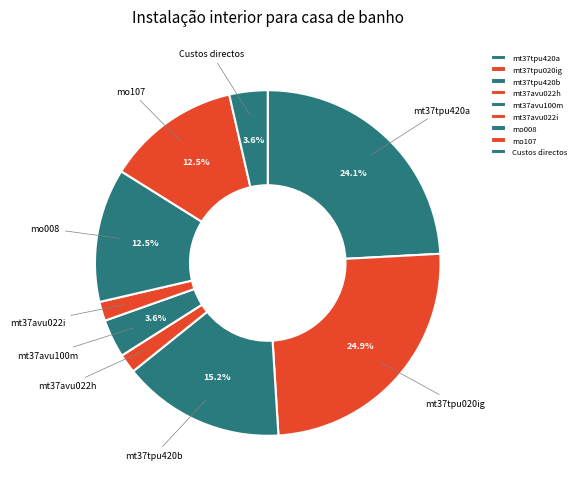

Does Custos directos account for over 50% of the chart?

No